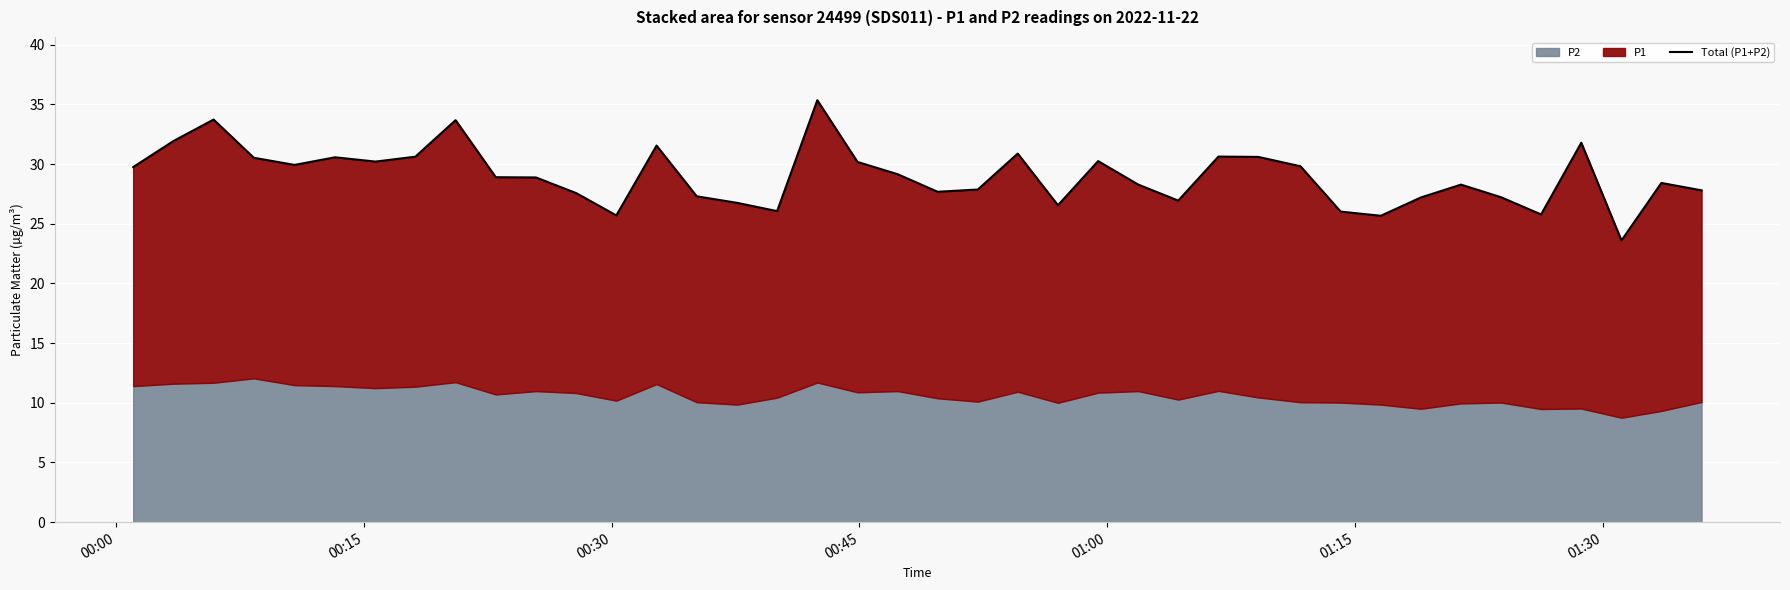

Reading left to right, transcribe all the data shown in this chart.

29.8	31.9	33.7	30.5	29.9	30.6	30.2	30.6	33.7	28.9	28.9	27.6	25.7	31.6	27.3	26.8	26.1	35.3	30.2	29.2	27.7	27.9	30.9	26.6	30.2	28.3	26.9	30.6	30.6	29.8	26.0	25.7	27.2	28.3	27.2	25.8	31.8	23.6	28.4	27.8